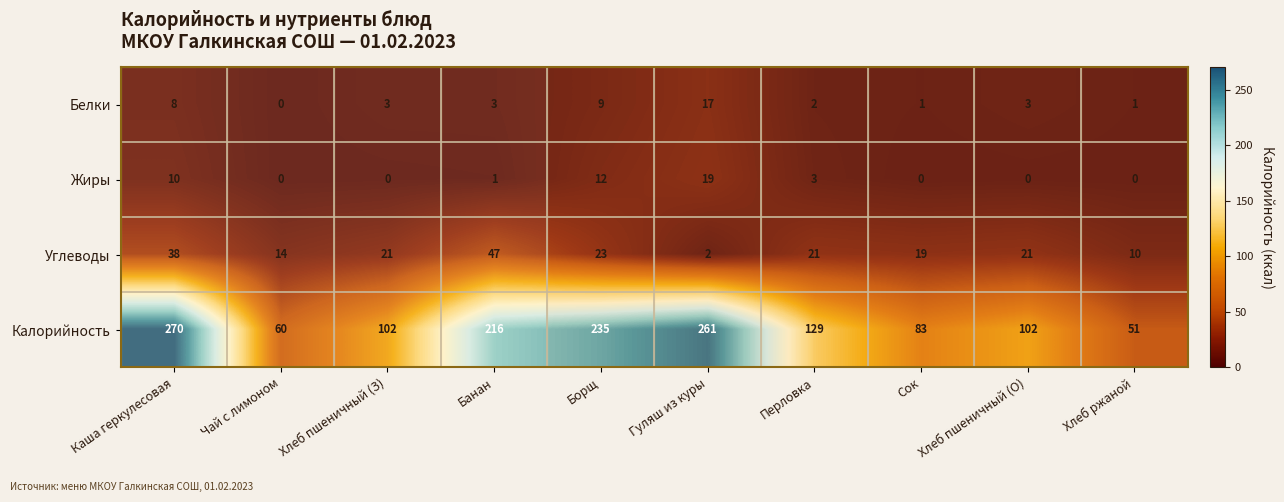

What is the maximum value shown in the chart?

270